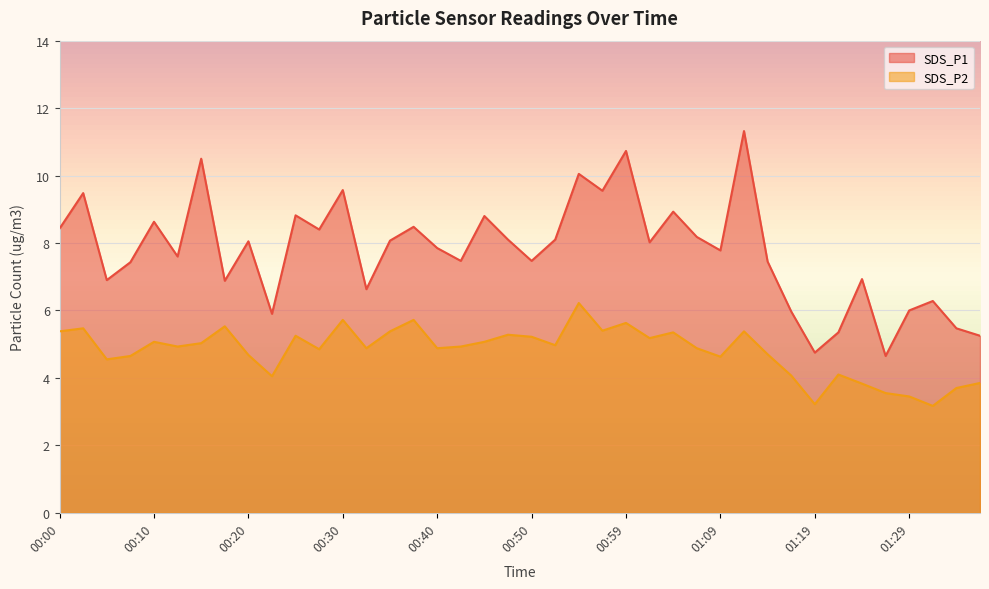

At which category is the sum across all series the highest?

01:12